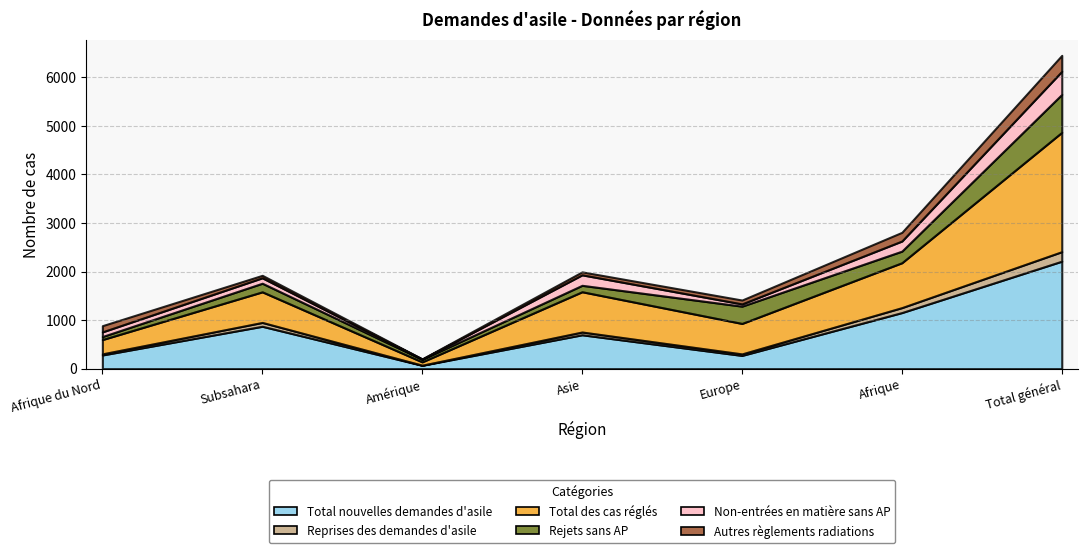

Between Subsahara and Amérique, which is larger?

Subsahara